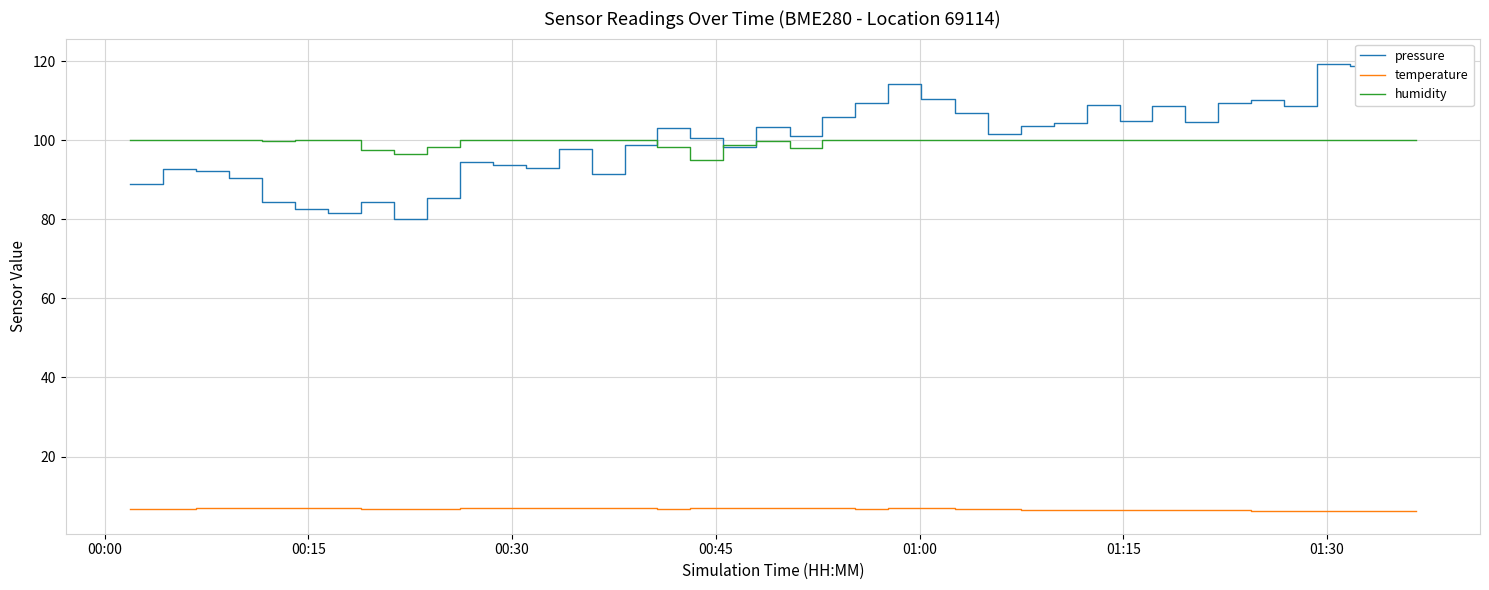

True or false: pressure and temperature intersect in this chart.

False